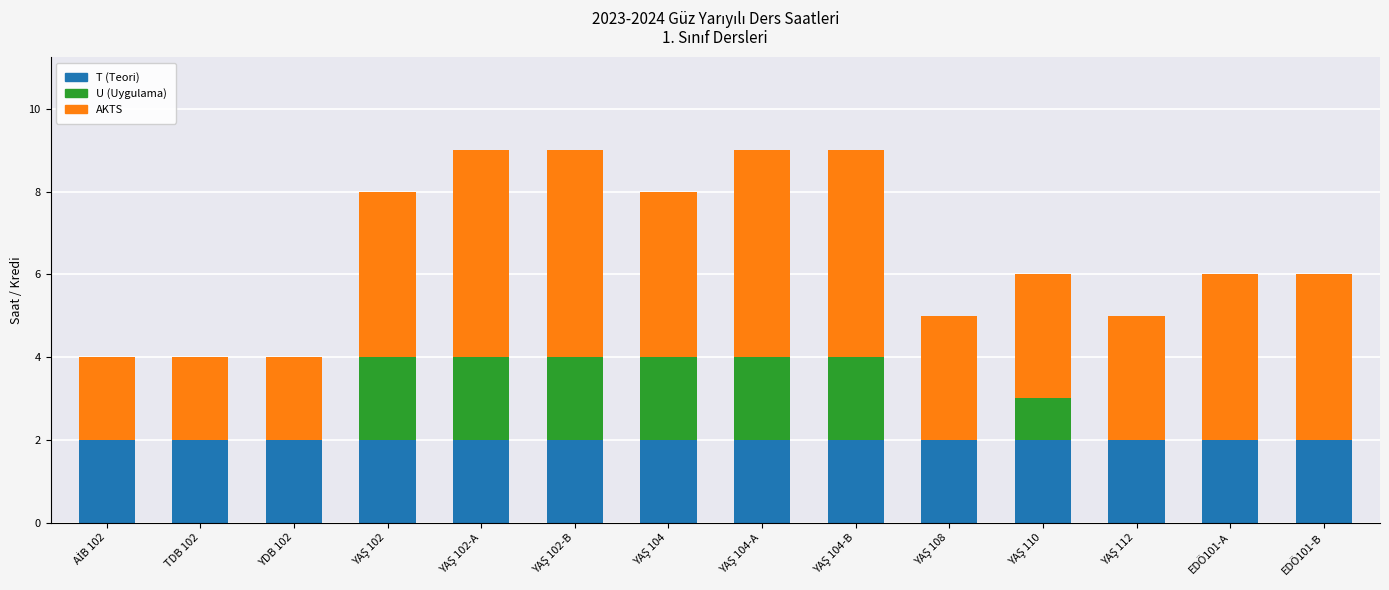

What is the total value across all series at EDÖ101-B?

6